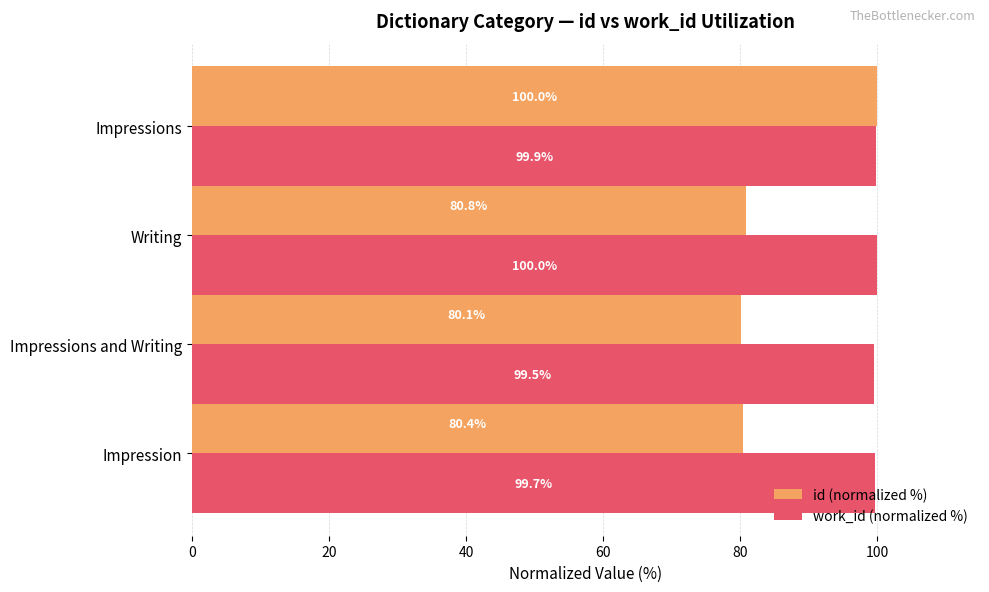

Read the id (normalized %) value at Writing.

80.8